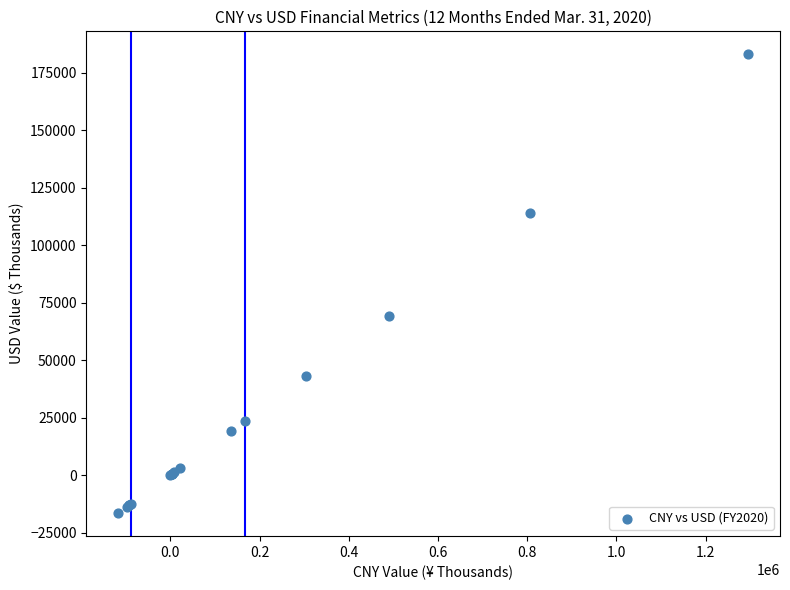

What Y value in the scatter plot is closest to 83210?

69160